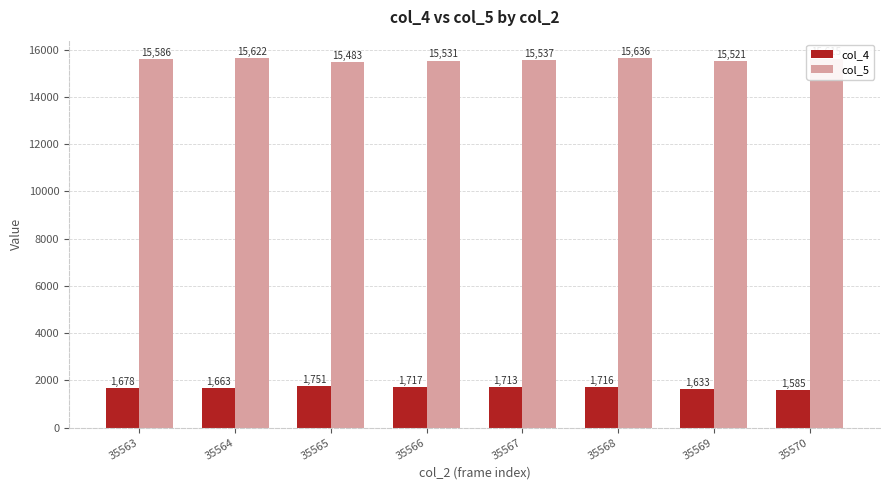

The col_5 series shows 3433 at 35563. True or false?

False